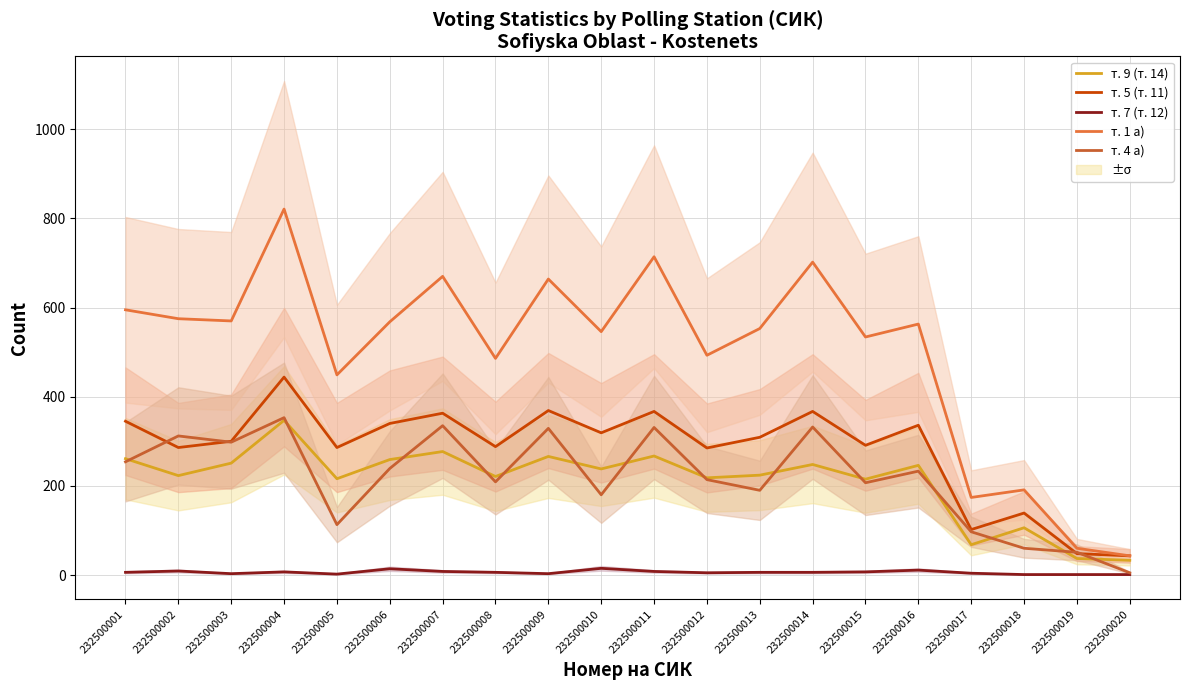

What is the value of the т. 1 а) point at the 4th from the left?

821